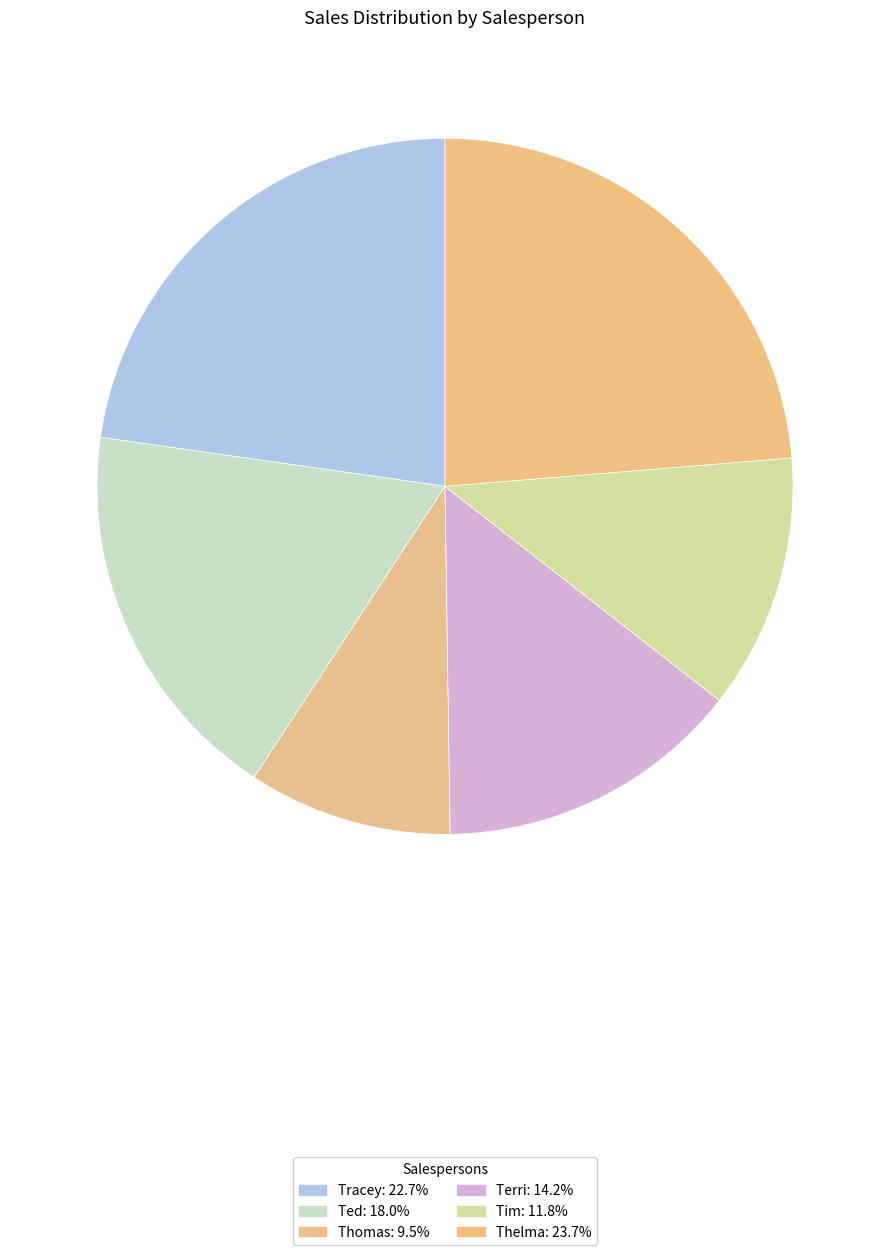

Is there any slice that represents more than half of the pie?

No